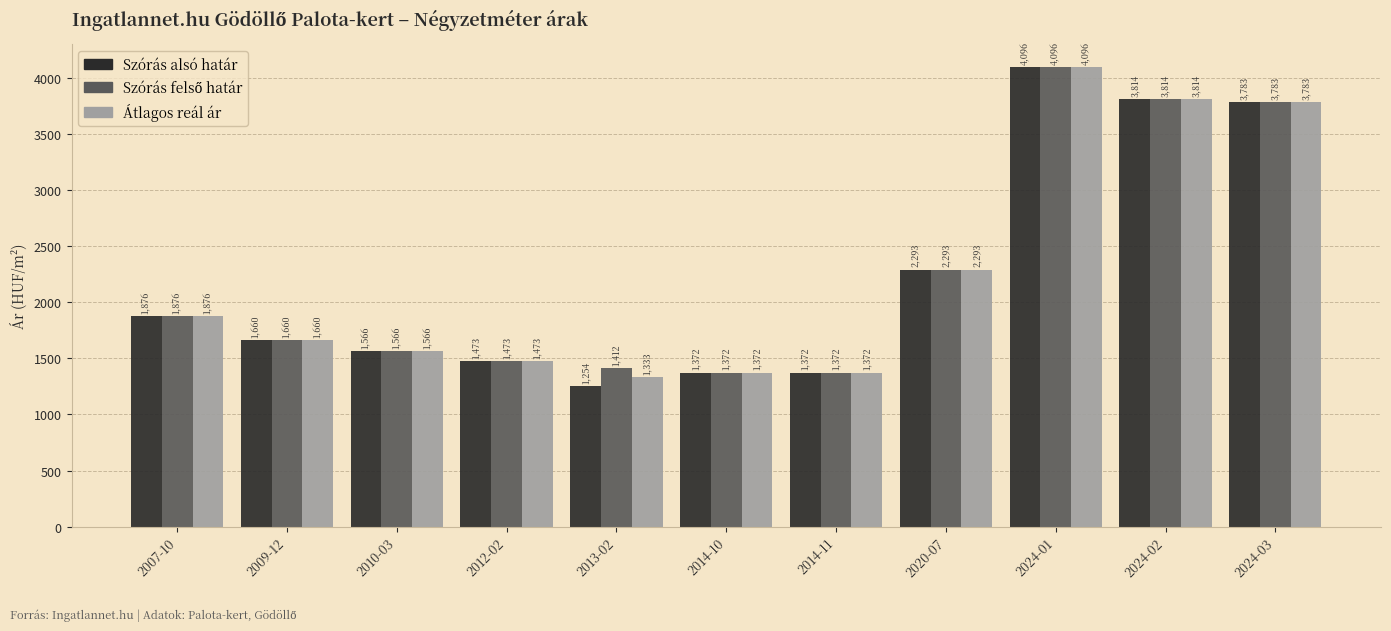

What is the total value across all series at 2024-01?

12288